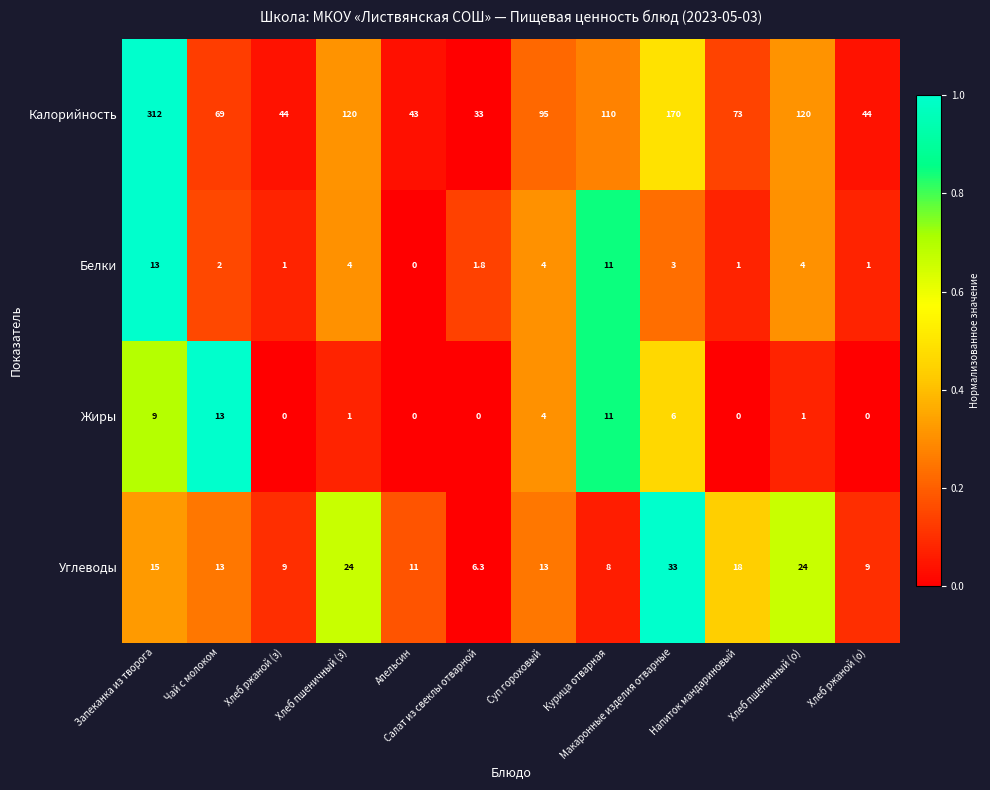

How many data points does each series have?

12